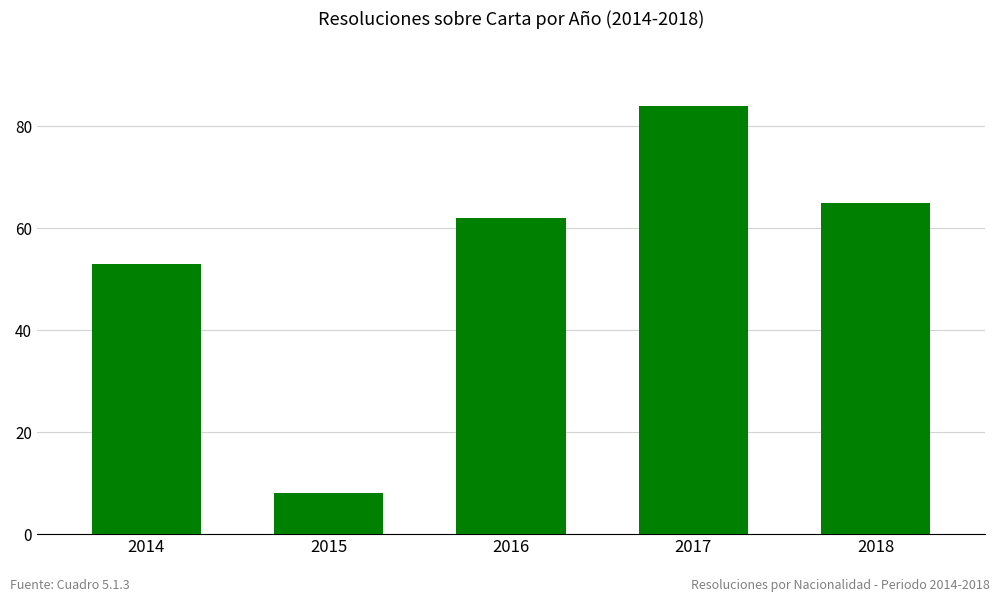

Between 2017 and 2018, which is larger?

2017